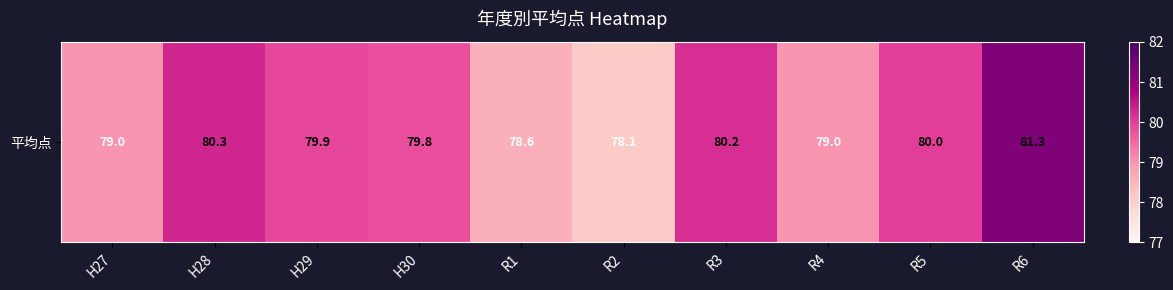

What is the change in value from H30 to R2?

-1.7